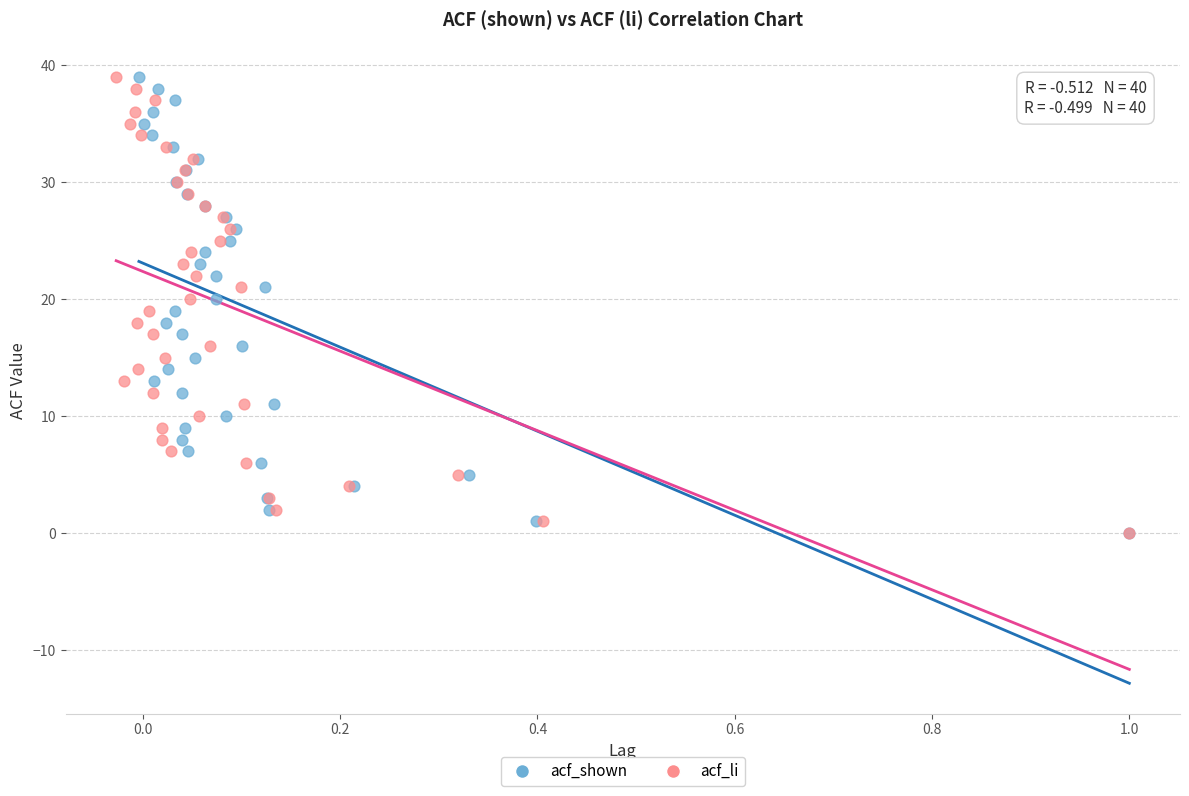

What are all the series names shown in the legend?

acf_shown, acf_li